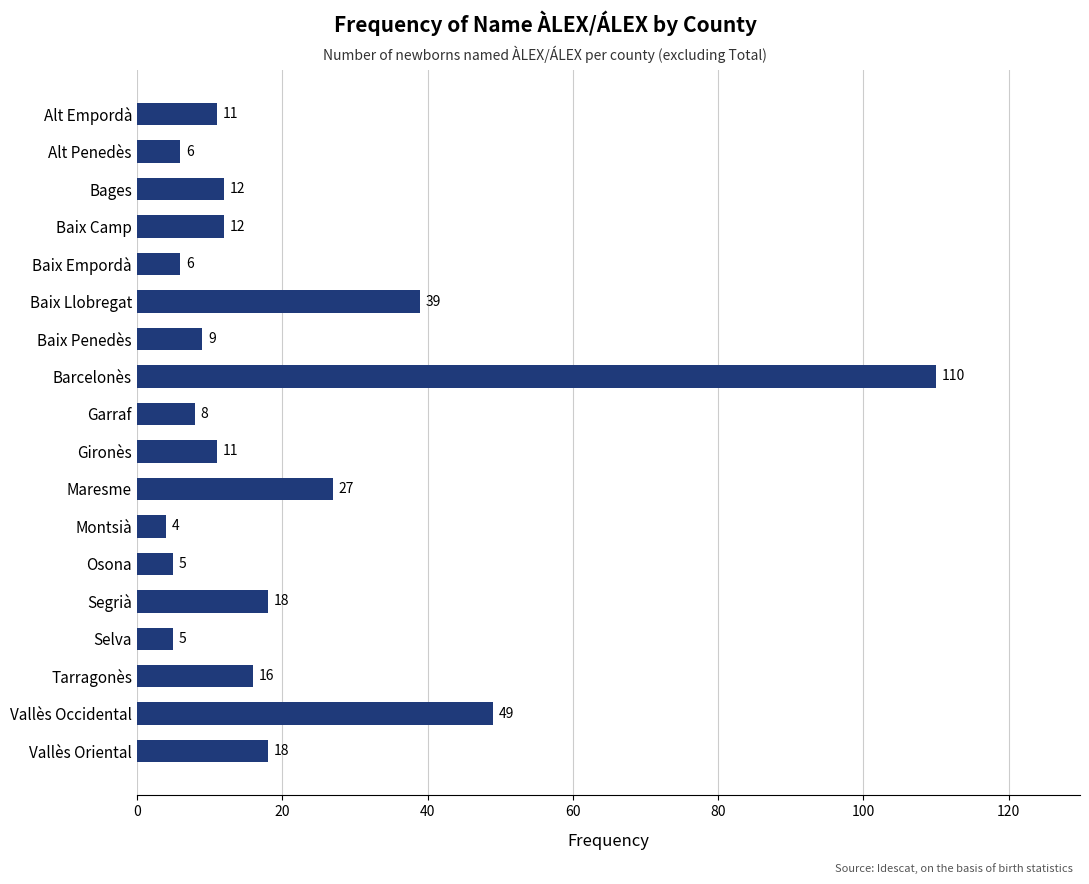

What is the sum of all values?

366